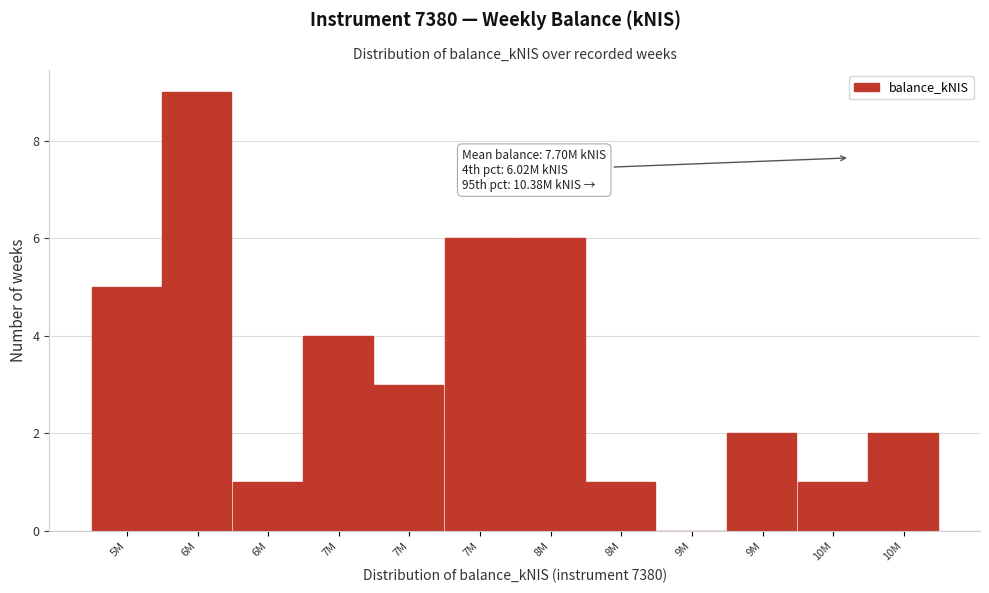

Are the bars horizontal?

No